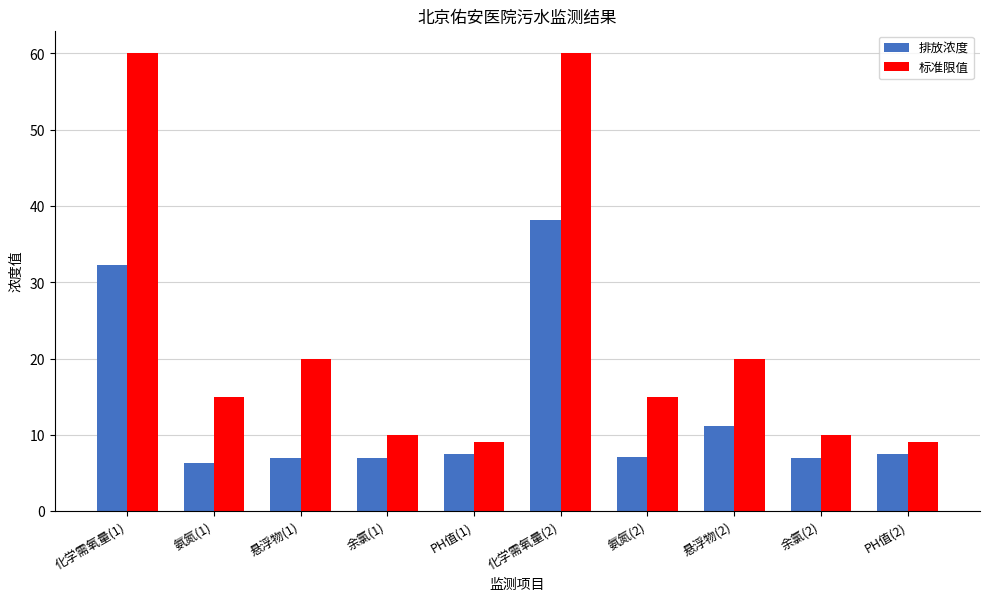

What is the maximum value shown in the chart?

60.0